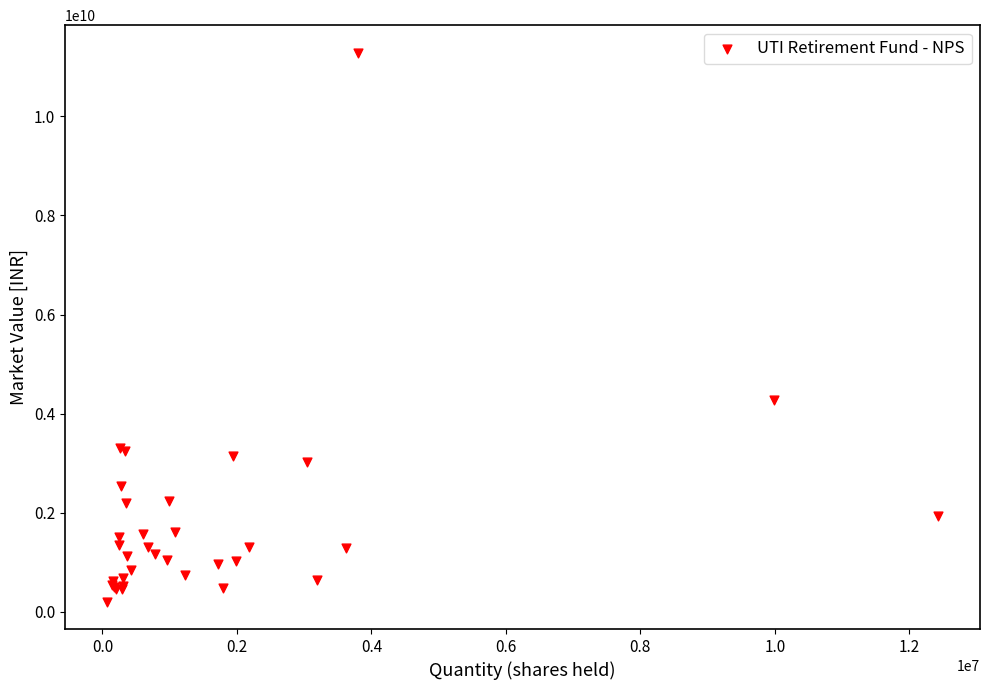

What Y value in the scatter plot is closest to 5747516060?

4275418320.6